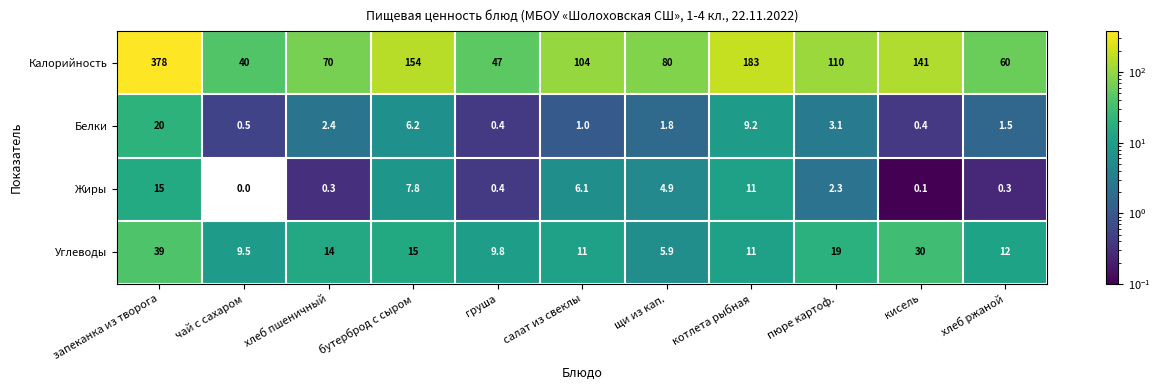

What is the spread (max minus min) of values at хлеб ржаной?

59.7